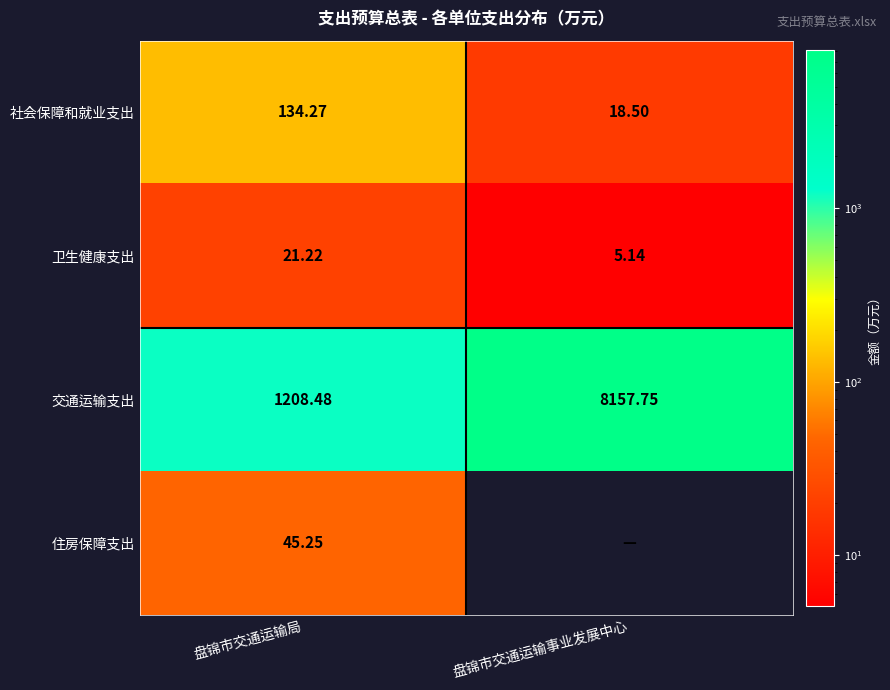

The 交通运输支出 series shows 1208.5 at 盘锦市交通运输局. True or false?

True